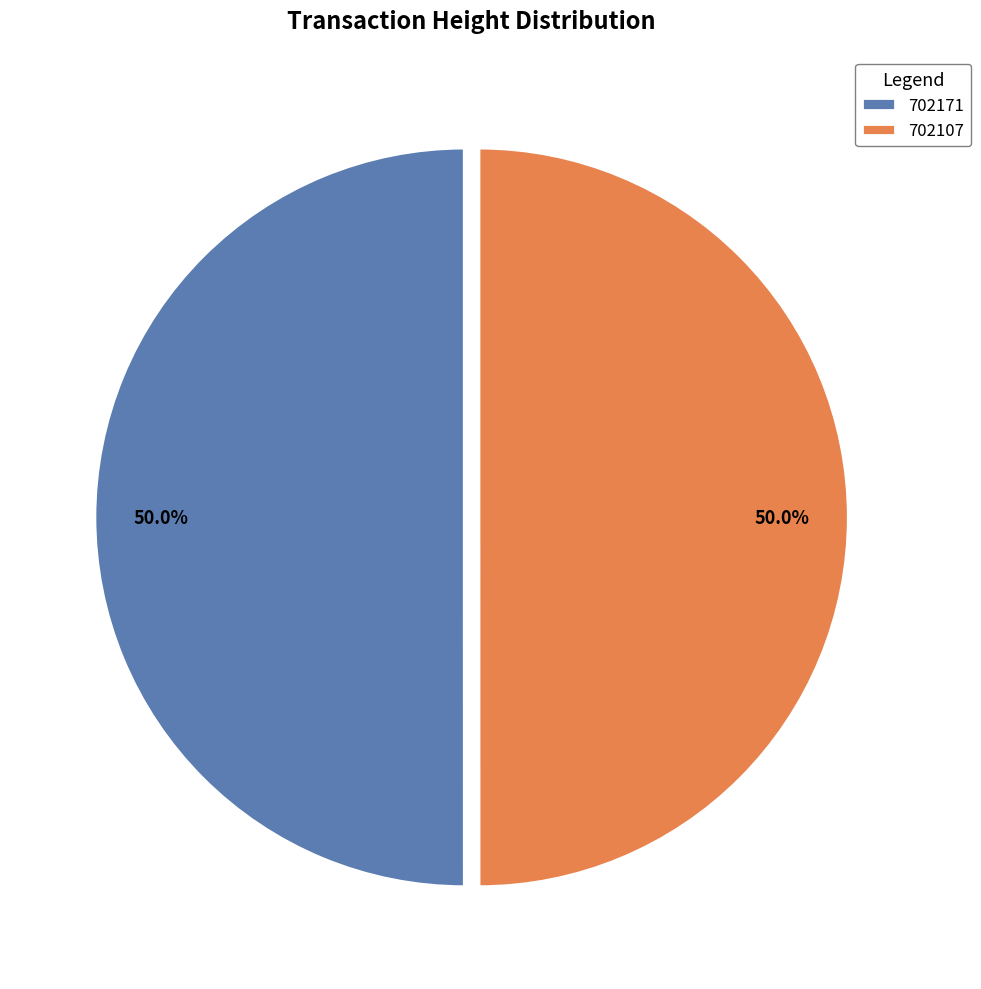

Do 702107 and 702171 together represent more than half of the pie?

Yes